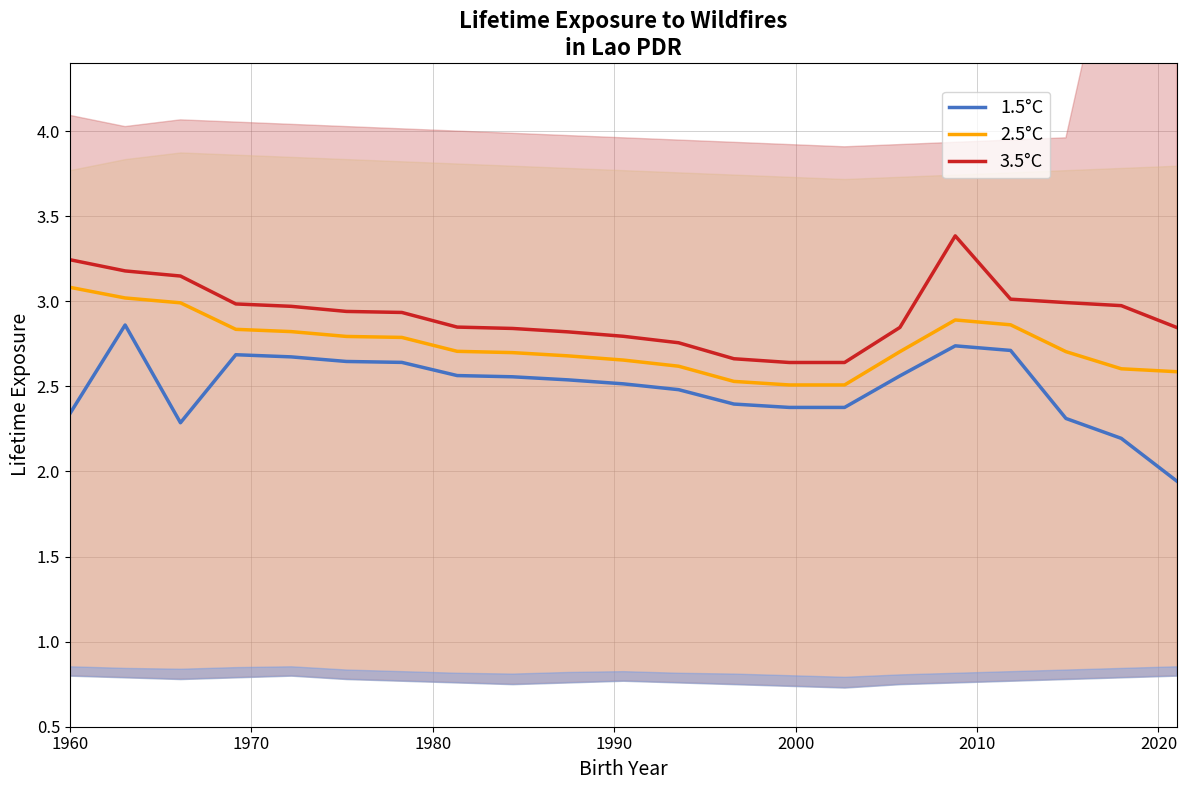

What is the sum of all 3.5°C values?

61.5